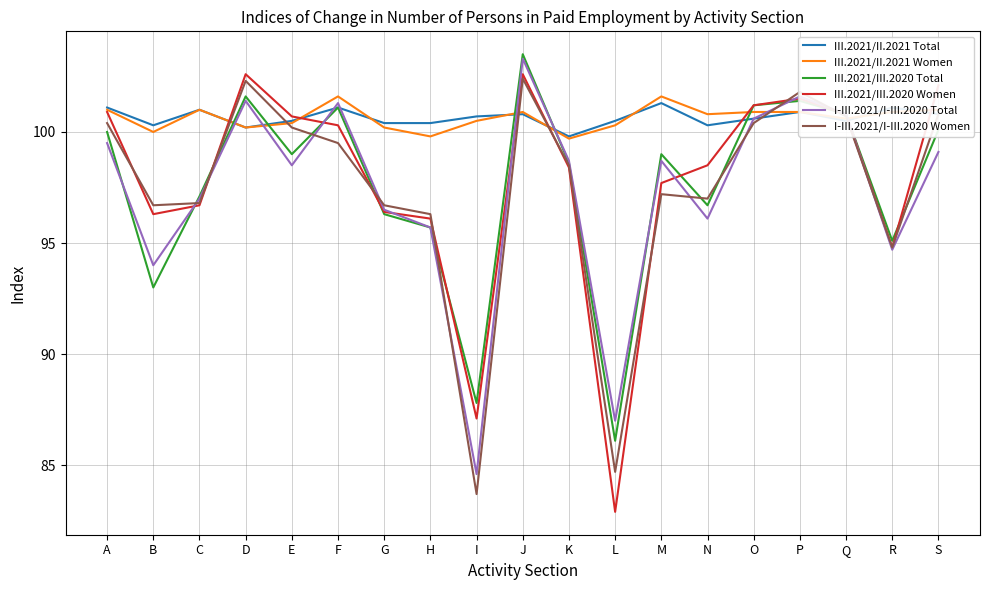

What is the total value across all series at C?

589.6